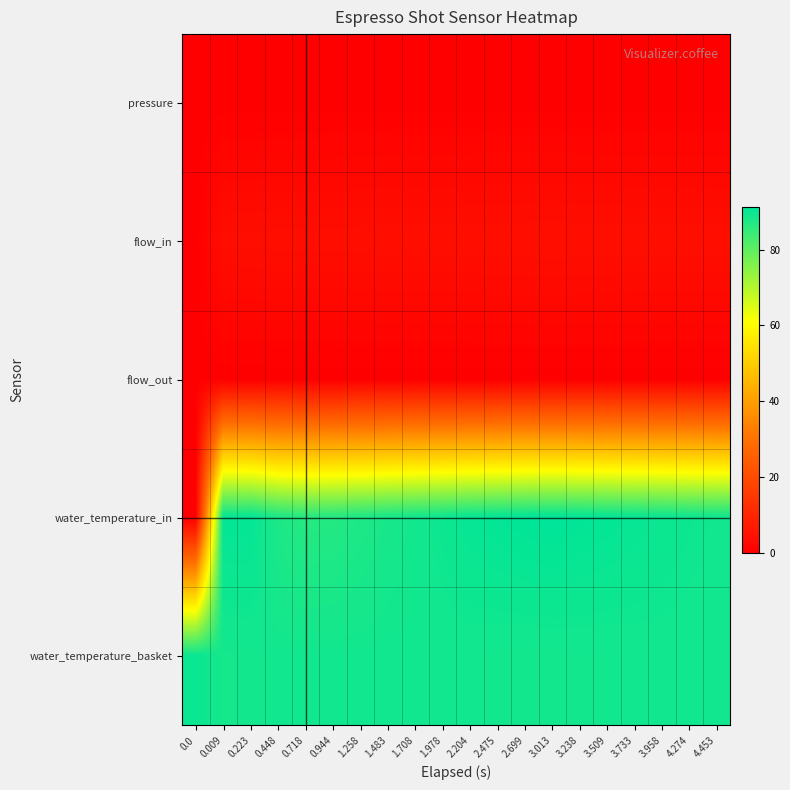

Reading left to right, transcribe all the data shown in this chart.

pressure: 0.0=0.0	0.009=0.0	0.223=0.0	0.448=0.0	0.718=0.0	0.944=0.1	1.258=0.1	1.483=0.1	1.708=0.1	1.978=0.1	2.204=0.1	2.475=0.1	2.699=0.1	3.013=0.1	3.238=0.1	3.509=0.1	3.733=0.0	3.958=0.1	4.274=0.1	4.453=0.1
flow_in: 0.0=0.0	0.009=3.7	0.223=3.8	0.448=3.9	0.718=3.9	0.944=3.9	1.258=3.9	1.483=4.0	1.708=4.0	1.978=4.0	2.204=4.0	2.475=4.1	2.699=4.1	3.013=4.2	3.238=4.1	3.509=4.1	3.733=4.0	3.958=4.0	4.274=4.0	4.453=4.0
flow_out: 0.0=0.0	0.009=0.0	0.223=0.0	0.448=0.0	0.718=0.0	0.944=0.0	1.258=0.0	1.483=0.0	1.708=0.0	1.978=0.0	2.204=0.0	2.475=0.0	2.699=0.0	3.013=0.0	3.238=0.0	3.509=0.0	3.733=0.0	3.958=0.0	4.274=0.0	4.453=0.0
water_temperature_in: 0.0=0.0	0.009=90.8	0.223=90.7	0.448=87.8	0.718=86.7	0.944=86.9	1.258=87.7	1.483=88.4	1.708=89.0	1.978=89.7	2.204=90.4	2.475=90.8	2.699=91.2	3.013=91.3	3.238=91.0	3.509=90.7	3.733=90.4	3.958=90.0	4.274=89.6	4.453=89.3
water_temperature_basket: 0.0=90.0	0.009=88.8	0.223=89.0	0.448=89.1	0.718=89.1	0.944=89.1	1.258=89.1	1.483=89.2	1.708=89.1	1.978=89.1	2.204=89.1	2.475=89.0	2.699=88.9	3.013=88.9	3.238=89.0	3.509=89.0	3.733=89.1	3.958=89.1	4.274=89.1	4.453=89.2